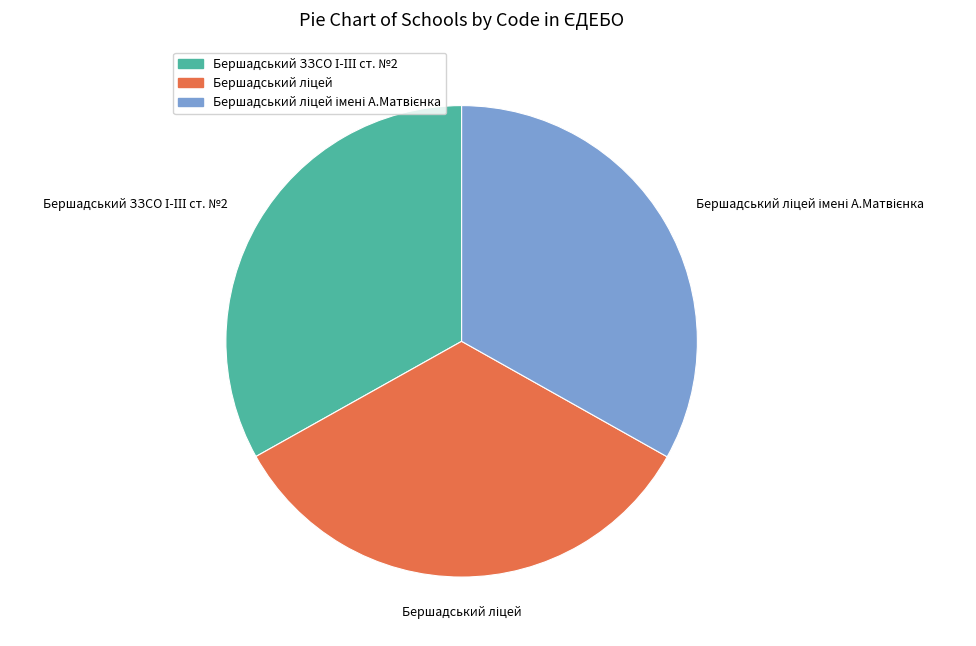

How many segments does this pie chart have?

3